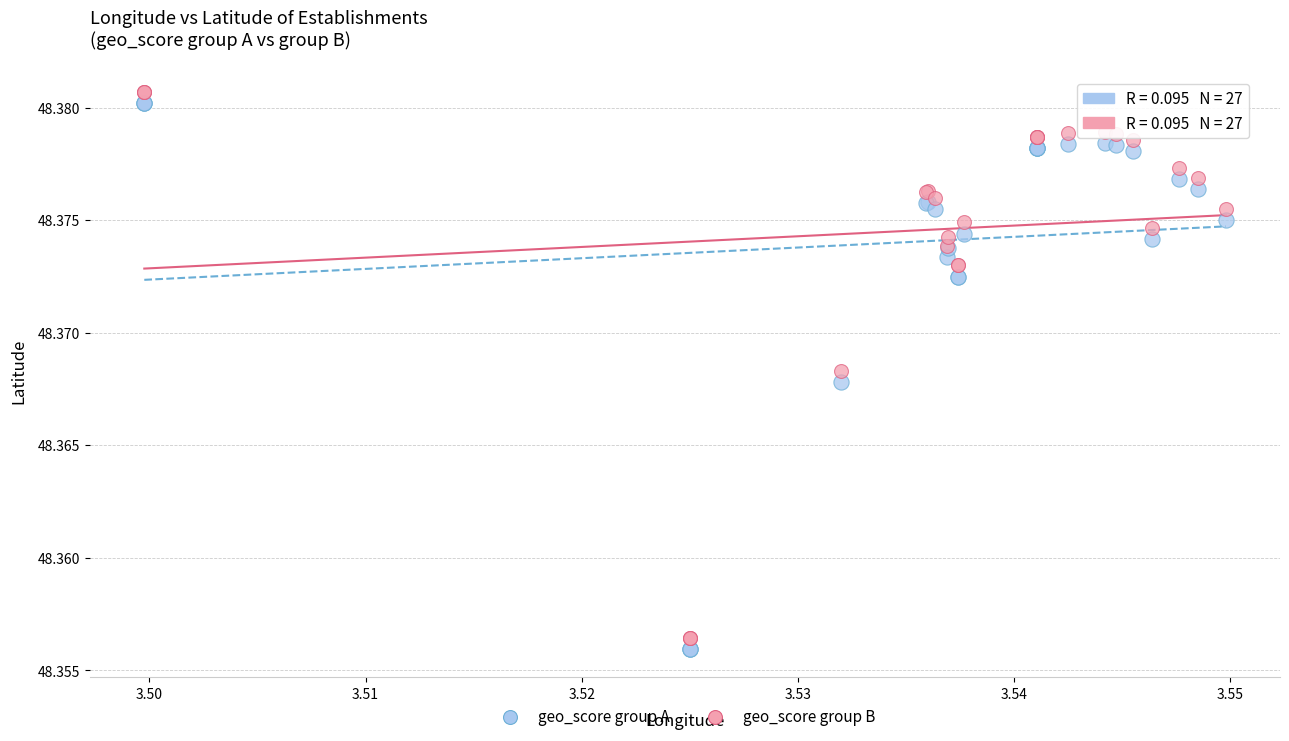

Which series reaches the maximum Y coordinate?

geo_score group B